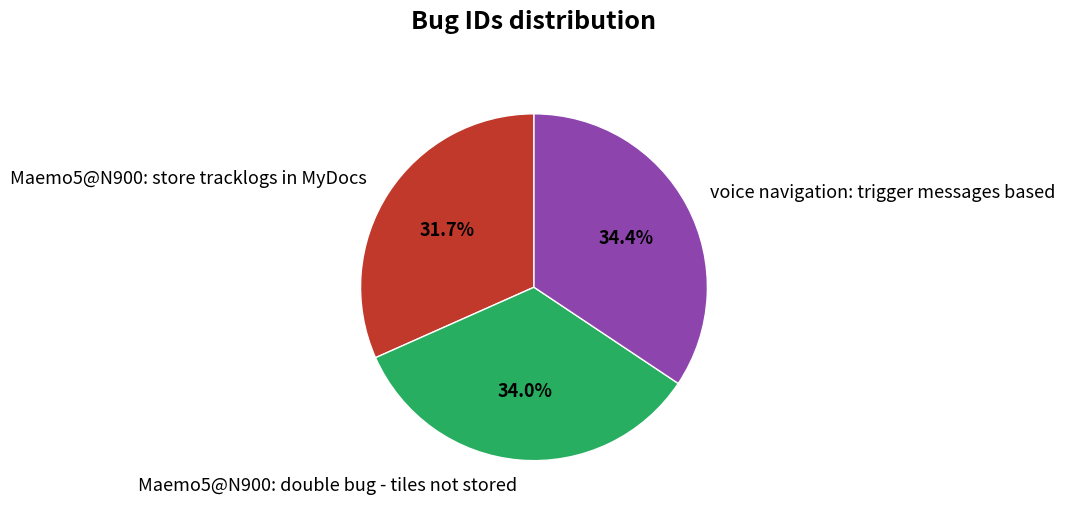

Which slice is the smallest?

Maemo5@N900: store tracklogs in MyDocs